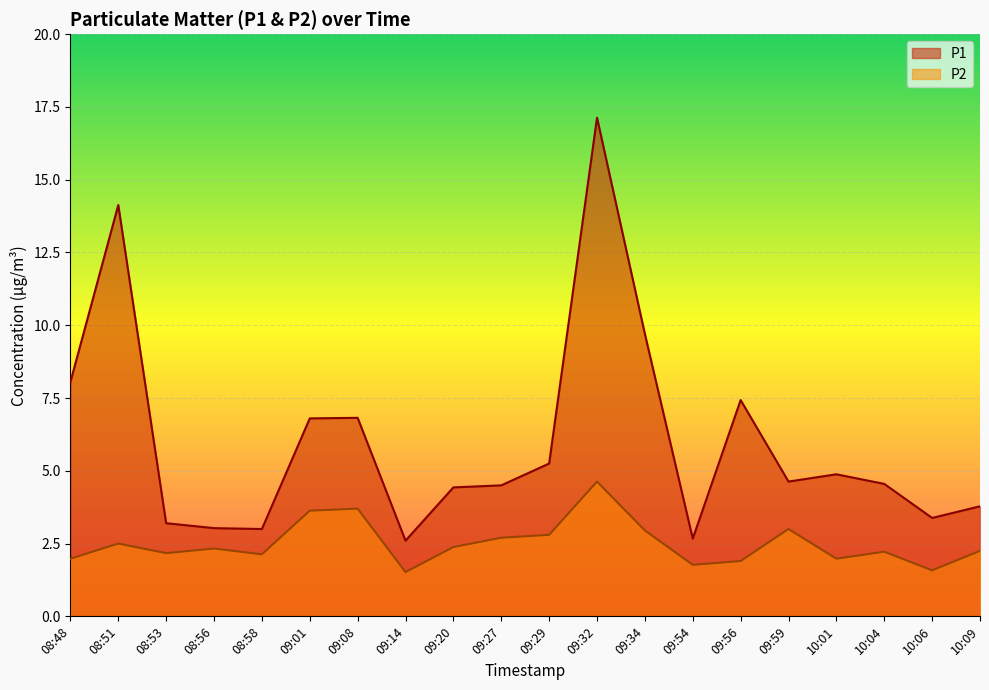

Rank the categories by P2 value from lowest to highest.

09:14, 10:06, 09:54, 09:56, 08:48, 10:01, 08:58, 08:53, 10:04, 10:09, 08:56, 09:20, 08:51, 09:27, 09:29, 09:34, 09:59, 09:01, 09:08, 09:32